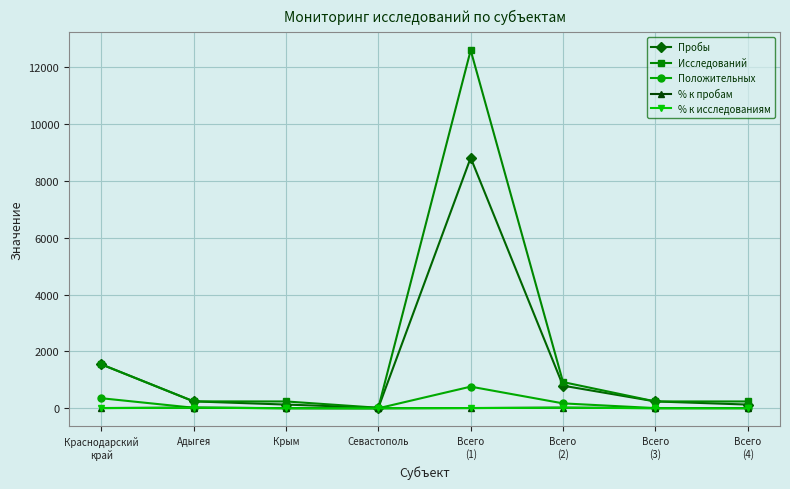

Which series has the largest total across all categories?

Исследований